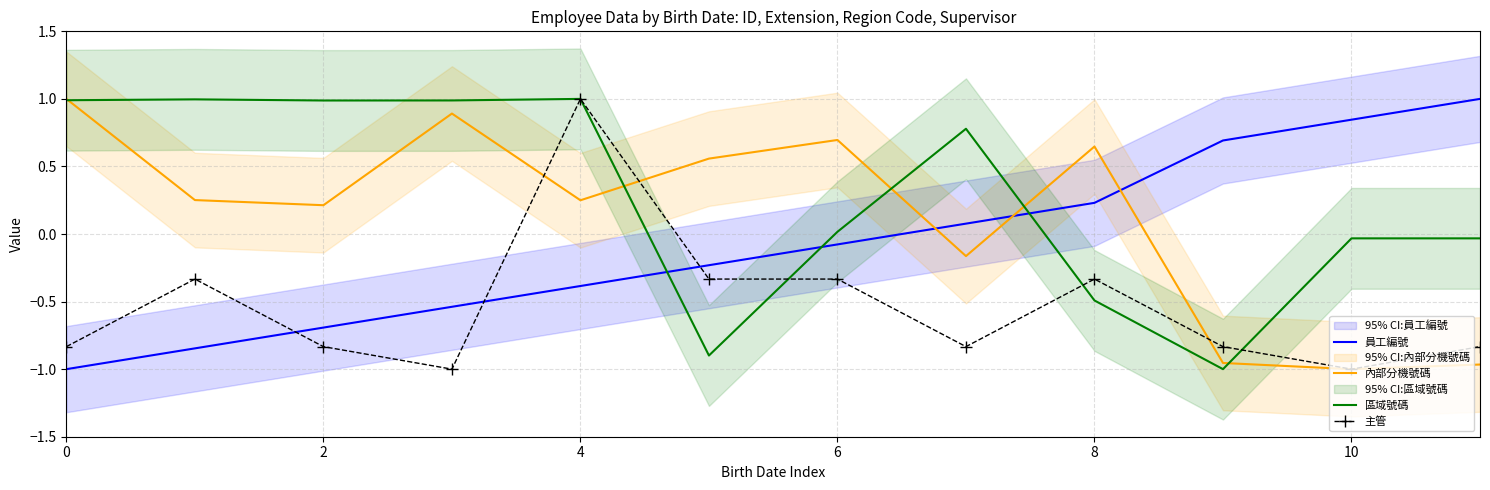

How many intersections are there between 內部分機號碼 and 員工編號?

3